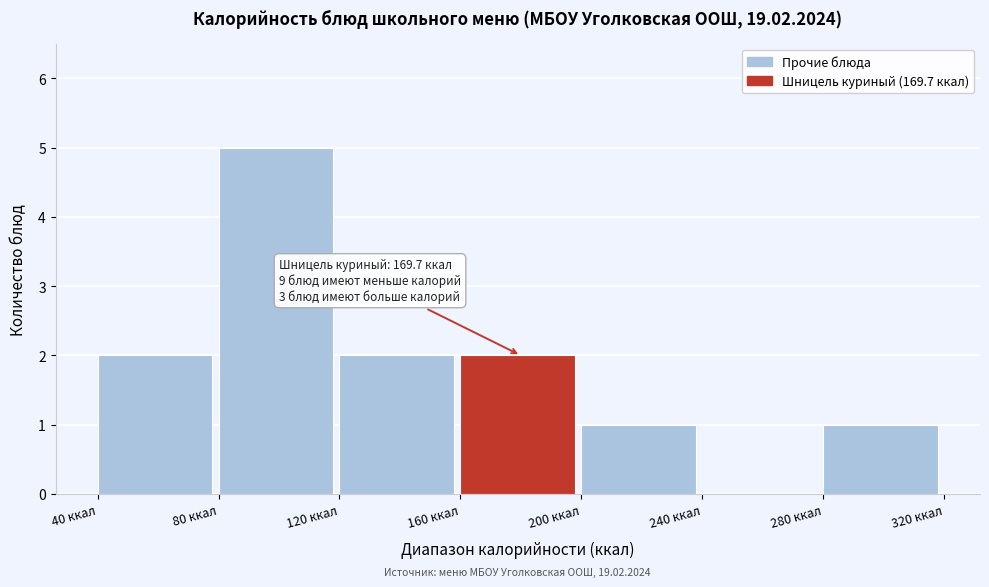

Over which range of the x-axis is the bar tallest?

80 to 120